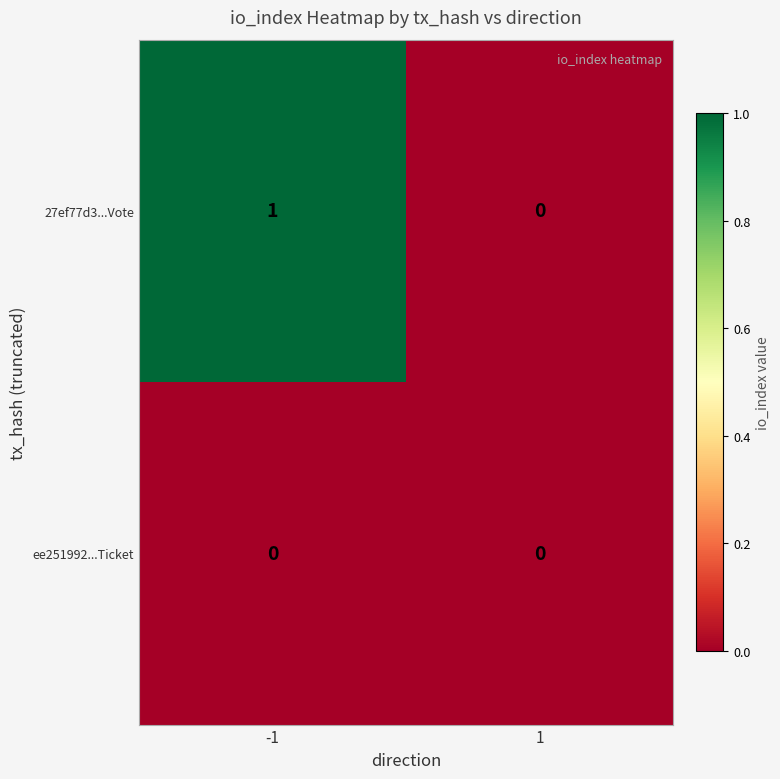

Rank the series by their maximum value, from lowest to highest.

ee251992...Ticket, 27ef77d3...Vote